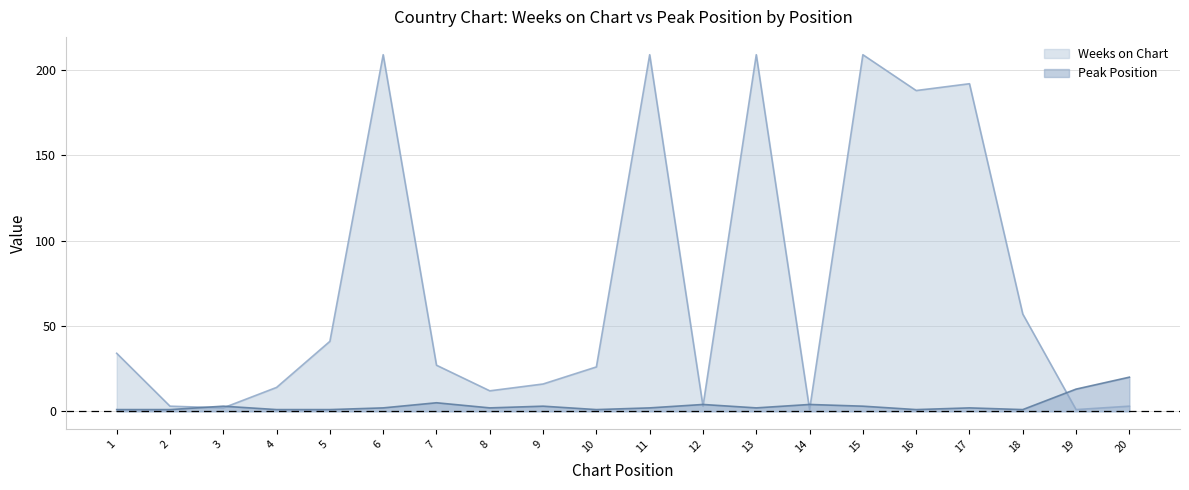

What is the minimum value shown in the chart?

1